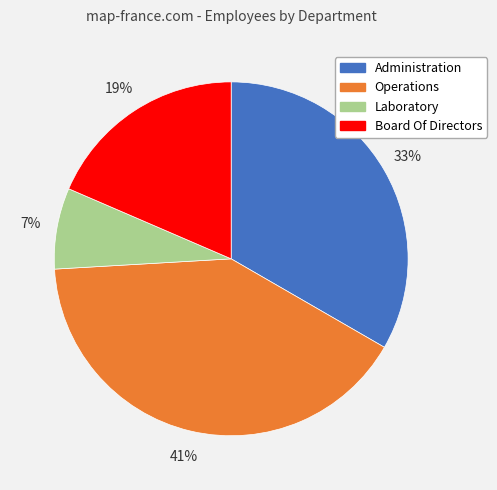

What is the smallest slice in the pie chart?

Laboratory